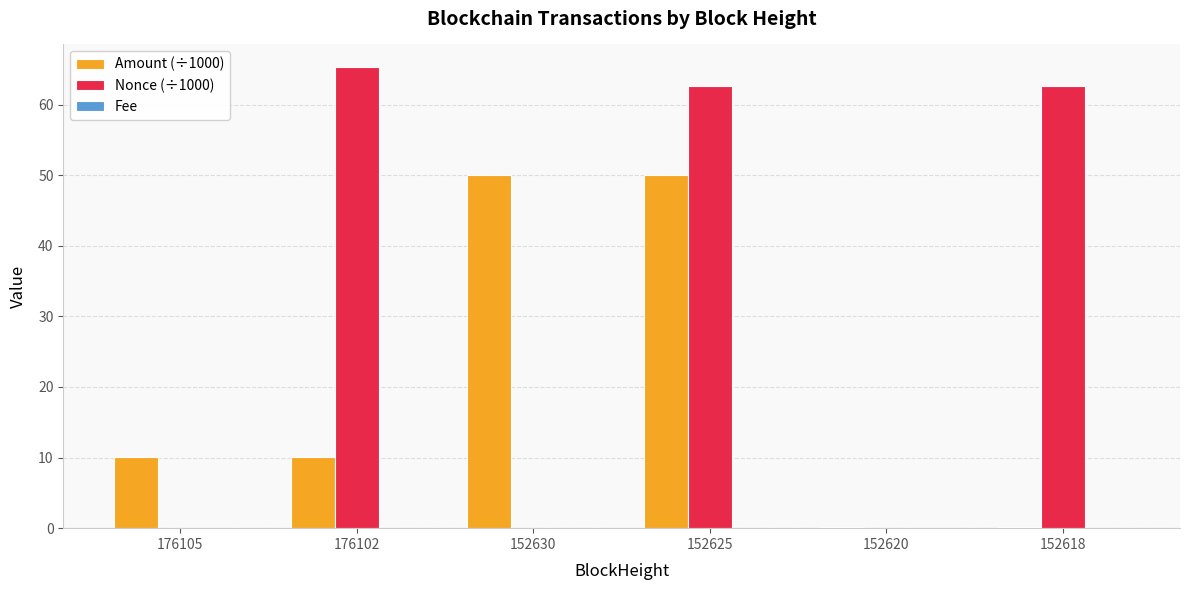

Is the value of Amount (÷1000) at 152625 greater than the value of Nonce (÷1000) at 152620?

Yes